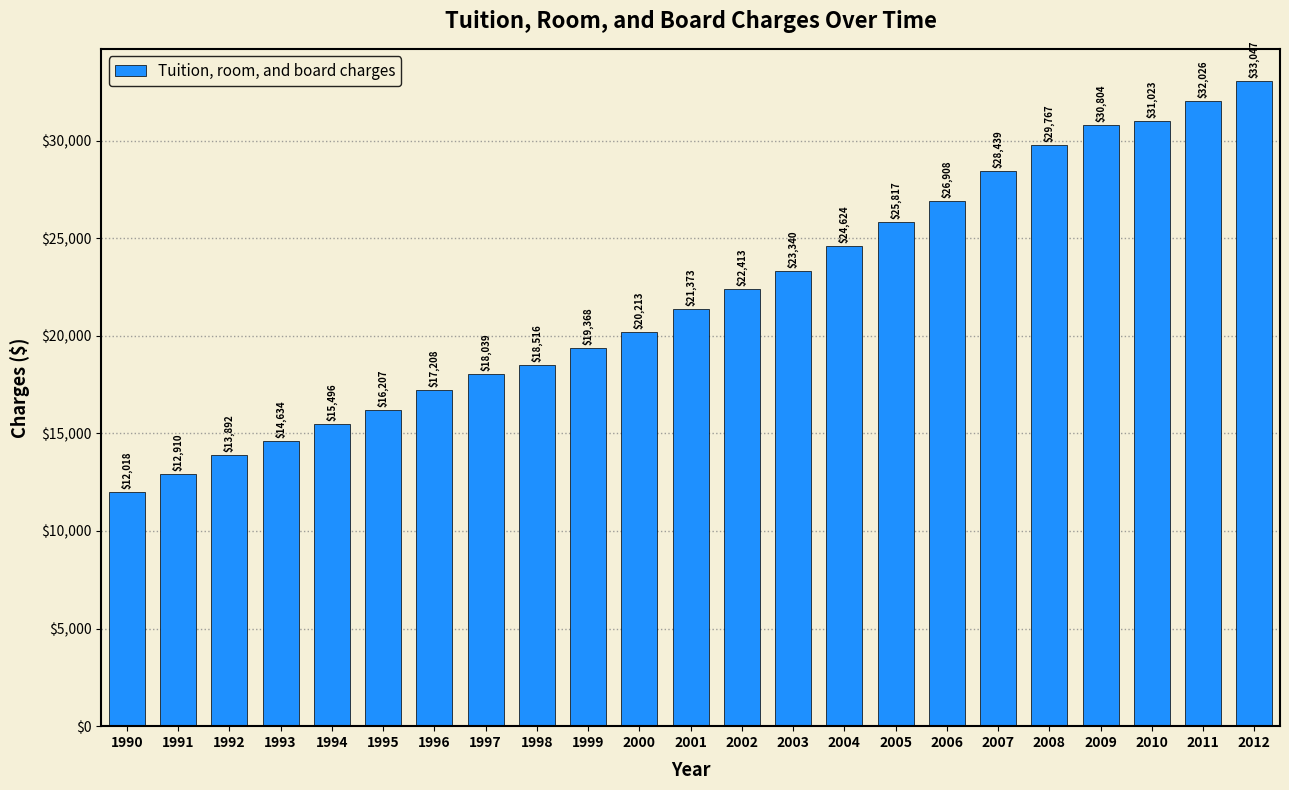

Reading right to left, list all the values displayed in this chart.

33047	32026	31023	30804	29767	28439	26908	25817	24624	23340	22413	21373	20213	19368	18516	18039	17208	16207	15496	14634	13892	12910	12018